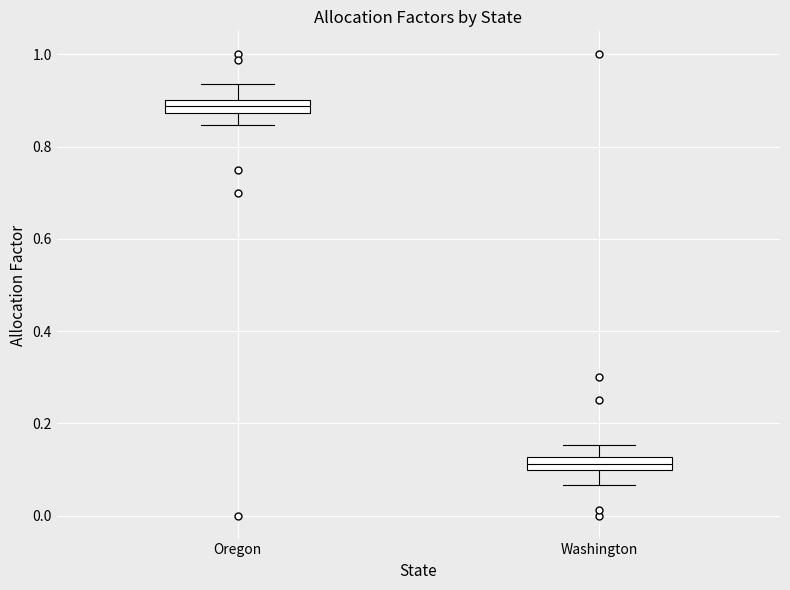

Which box's median line is the lowest?

Washington